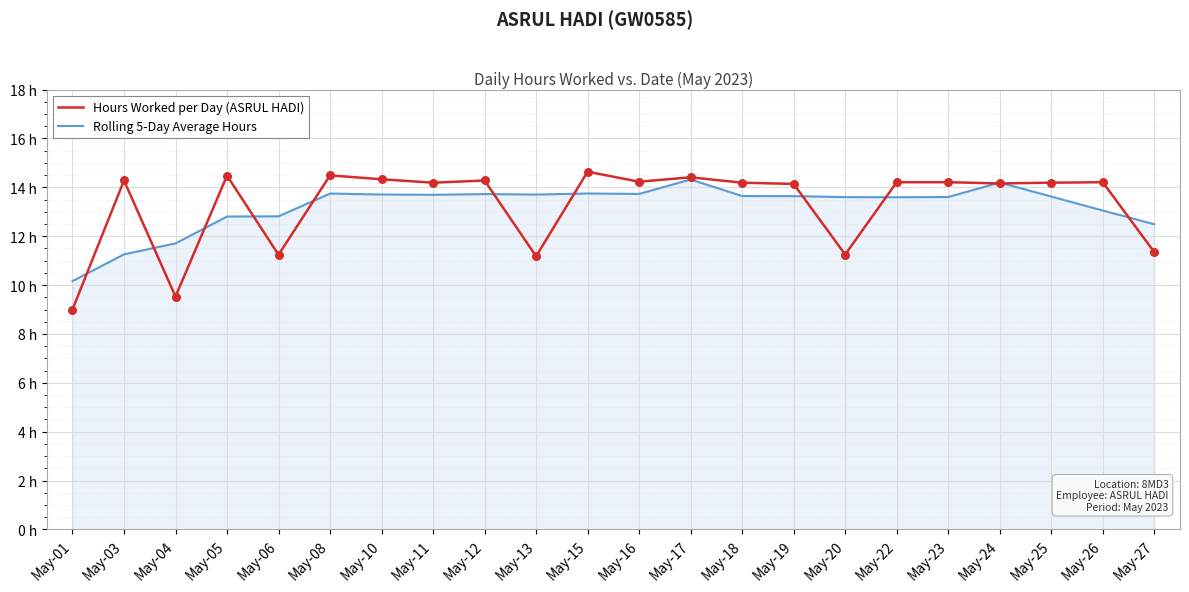

Which series has the largest total across all categories?

Hours Worked per Day (ASRUL HADI)